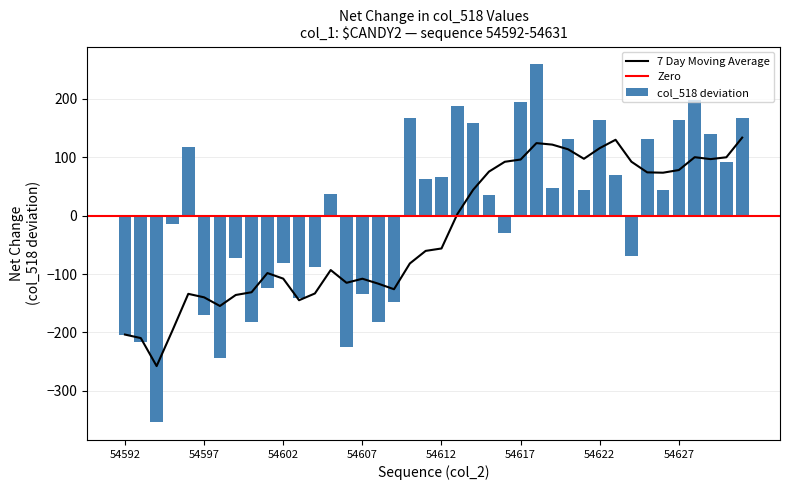

What is the sum of the values at 54628 and 54621?

242.4